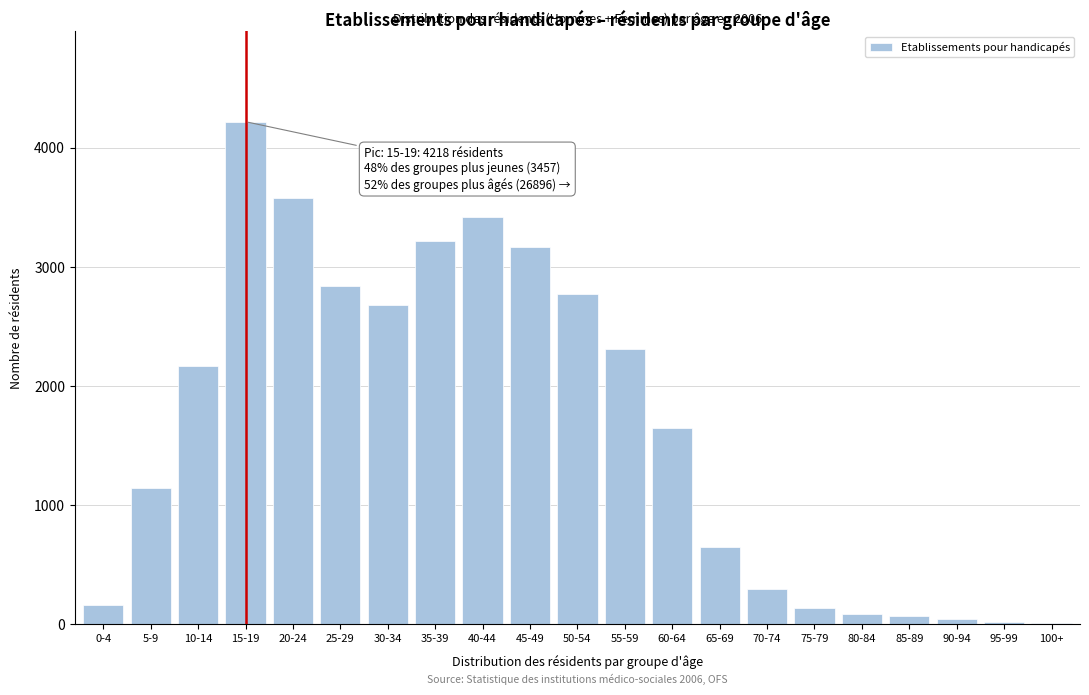

At which label is the value closest to 2111?

10-14